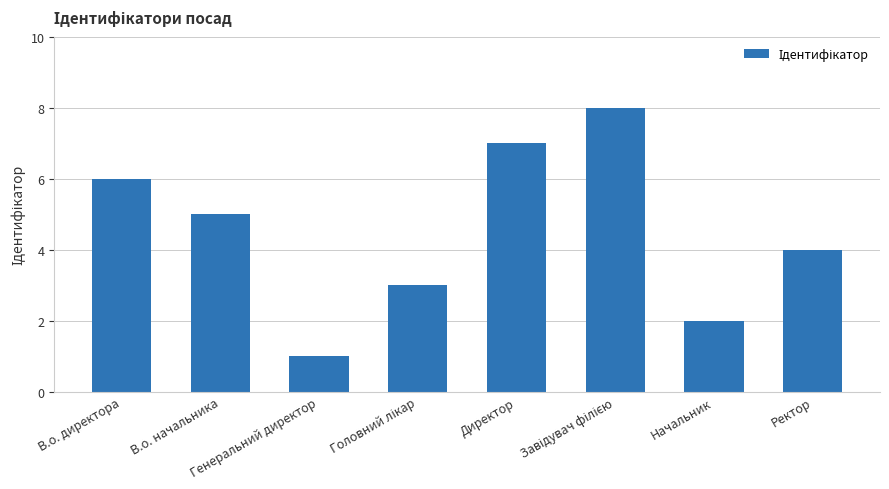

The chart shows a value of 8 at В.о. начальника. True or false?

False